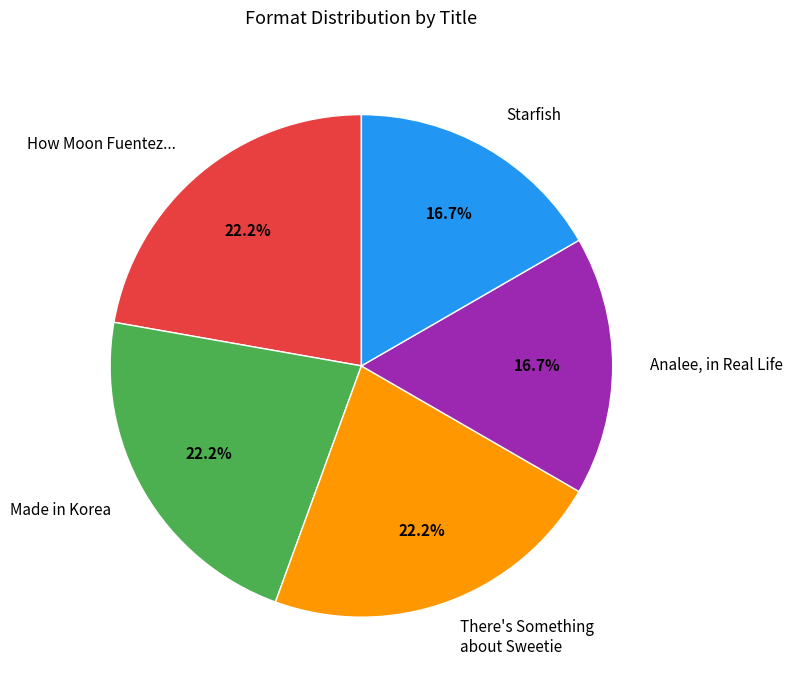

To the nearest percent, what is the average slice percentage?

20%